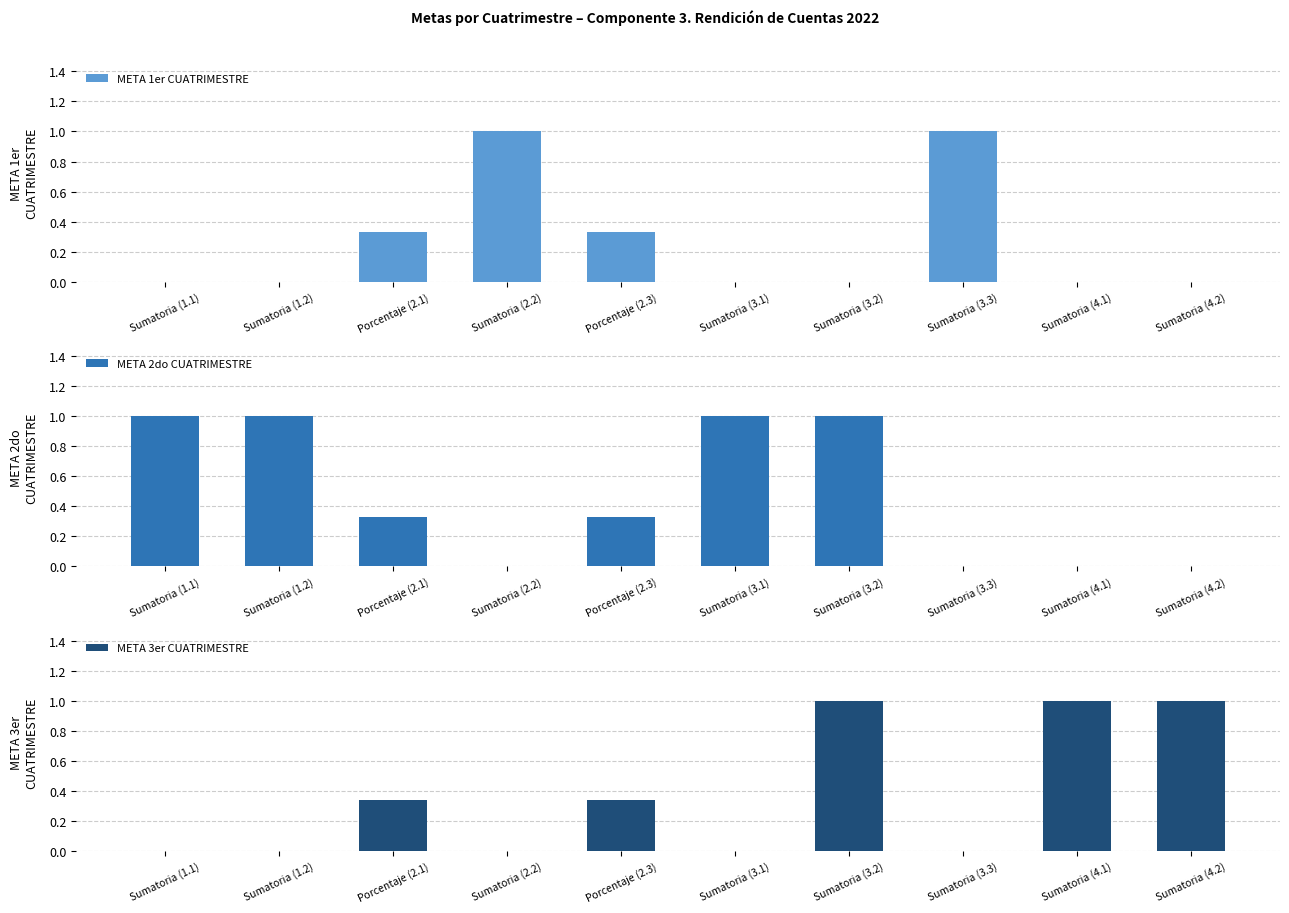

How many groups of bars are there?

10